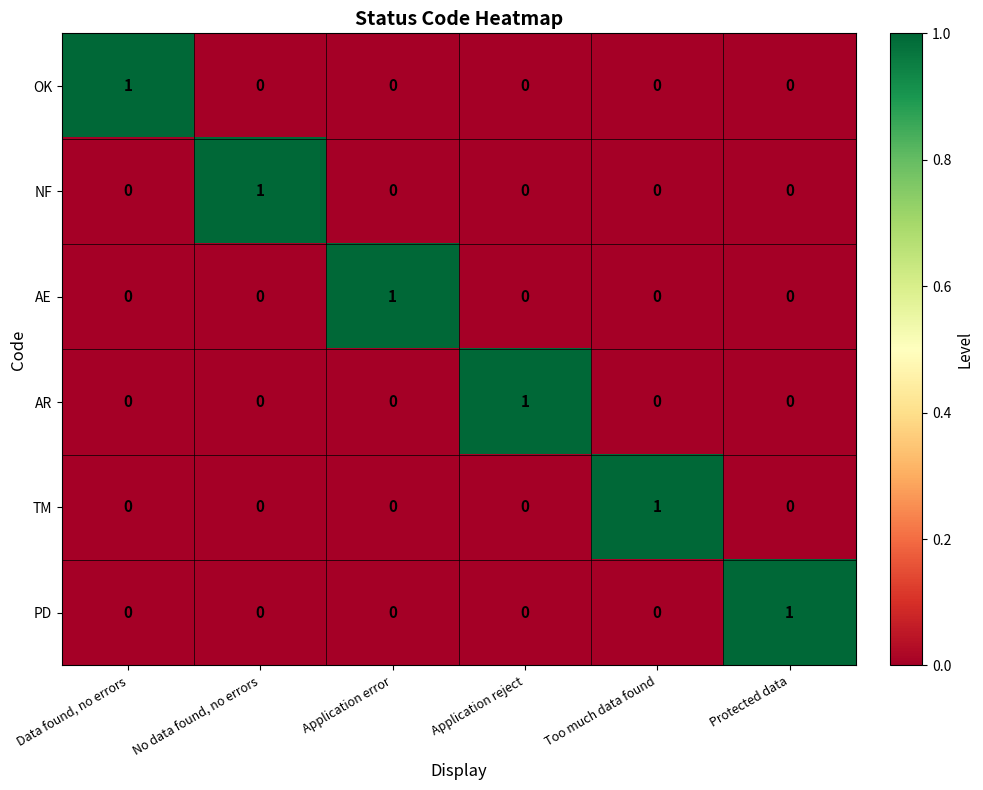

How many OK values are between 0 and 1?

6